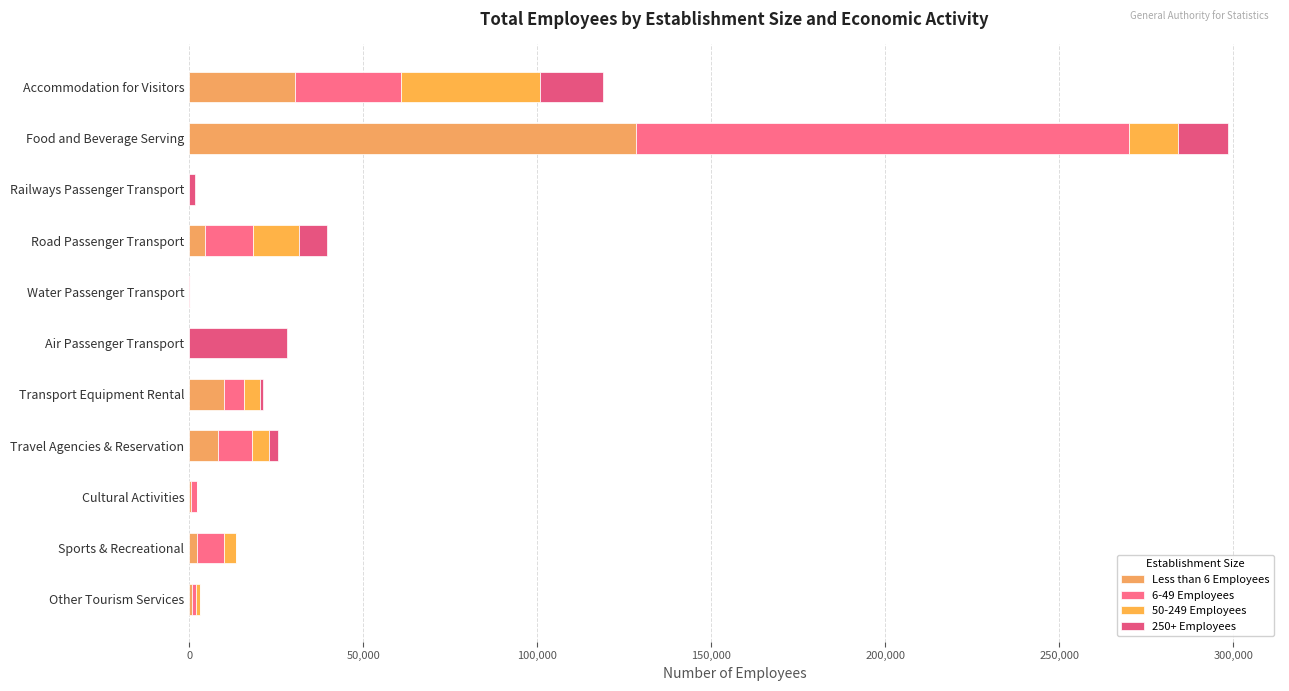

How many series are shown in this chart?

4